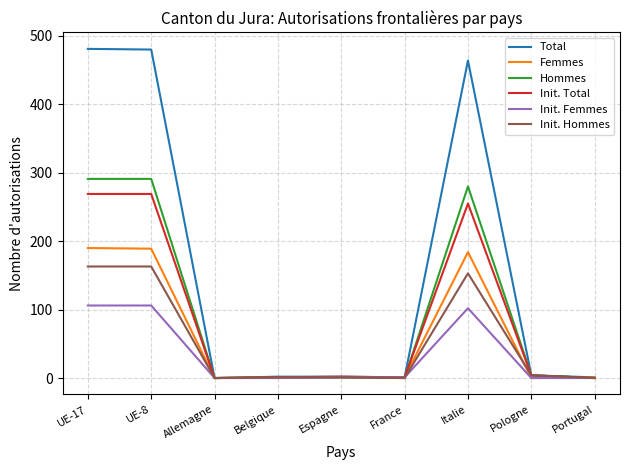

Which series has the largest total across all categories?

Total